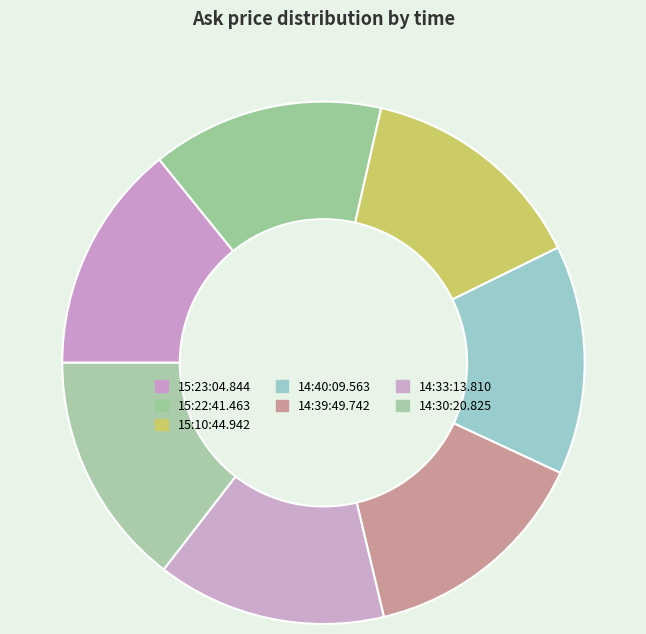

How many segments does this pie chart have?

7